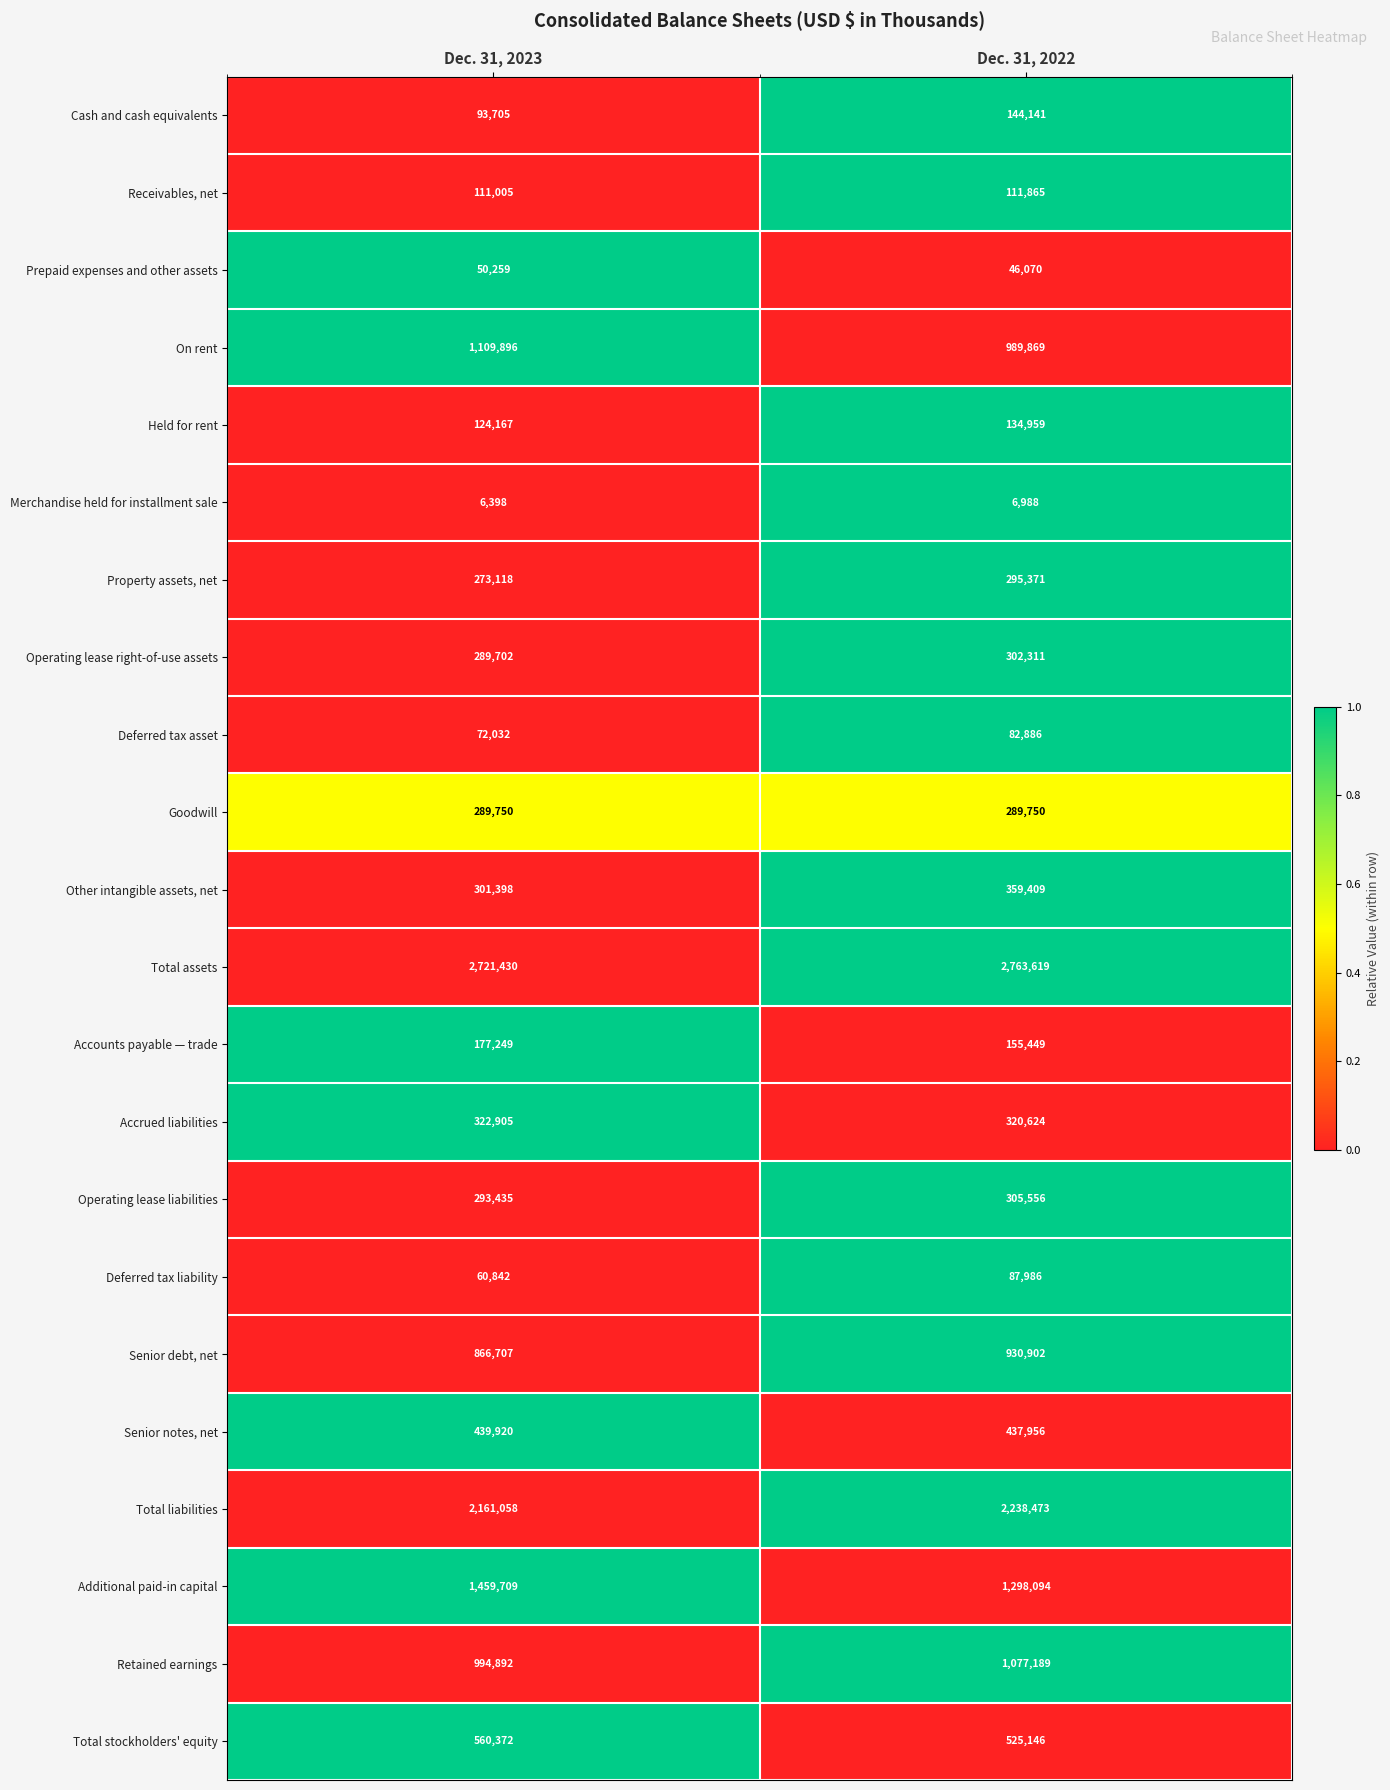

Is it true that Held for rent equals 134959 at Dec. 31, 2022?

True